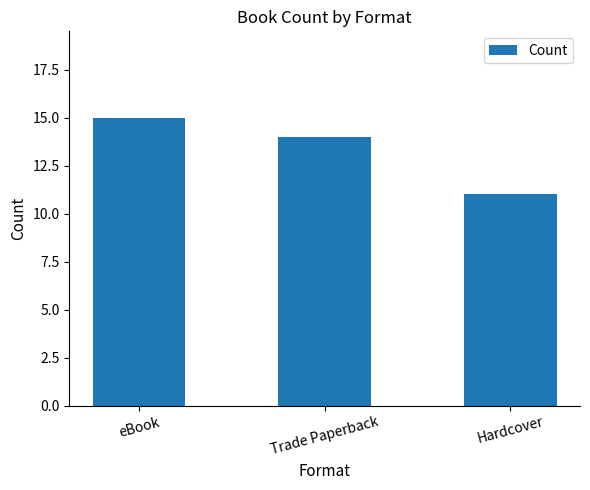

The value at Trade Paperback is 14. True or false?

True